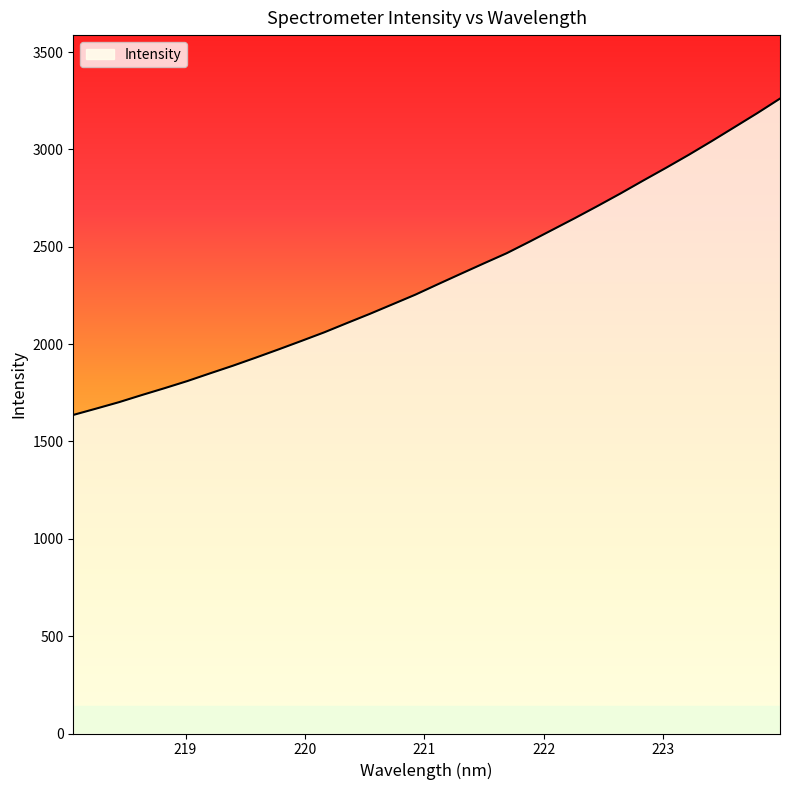

What is the smallest value displayed?

1636.3